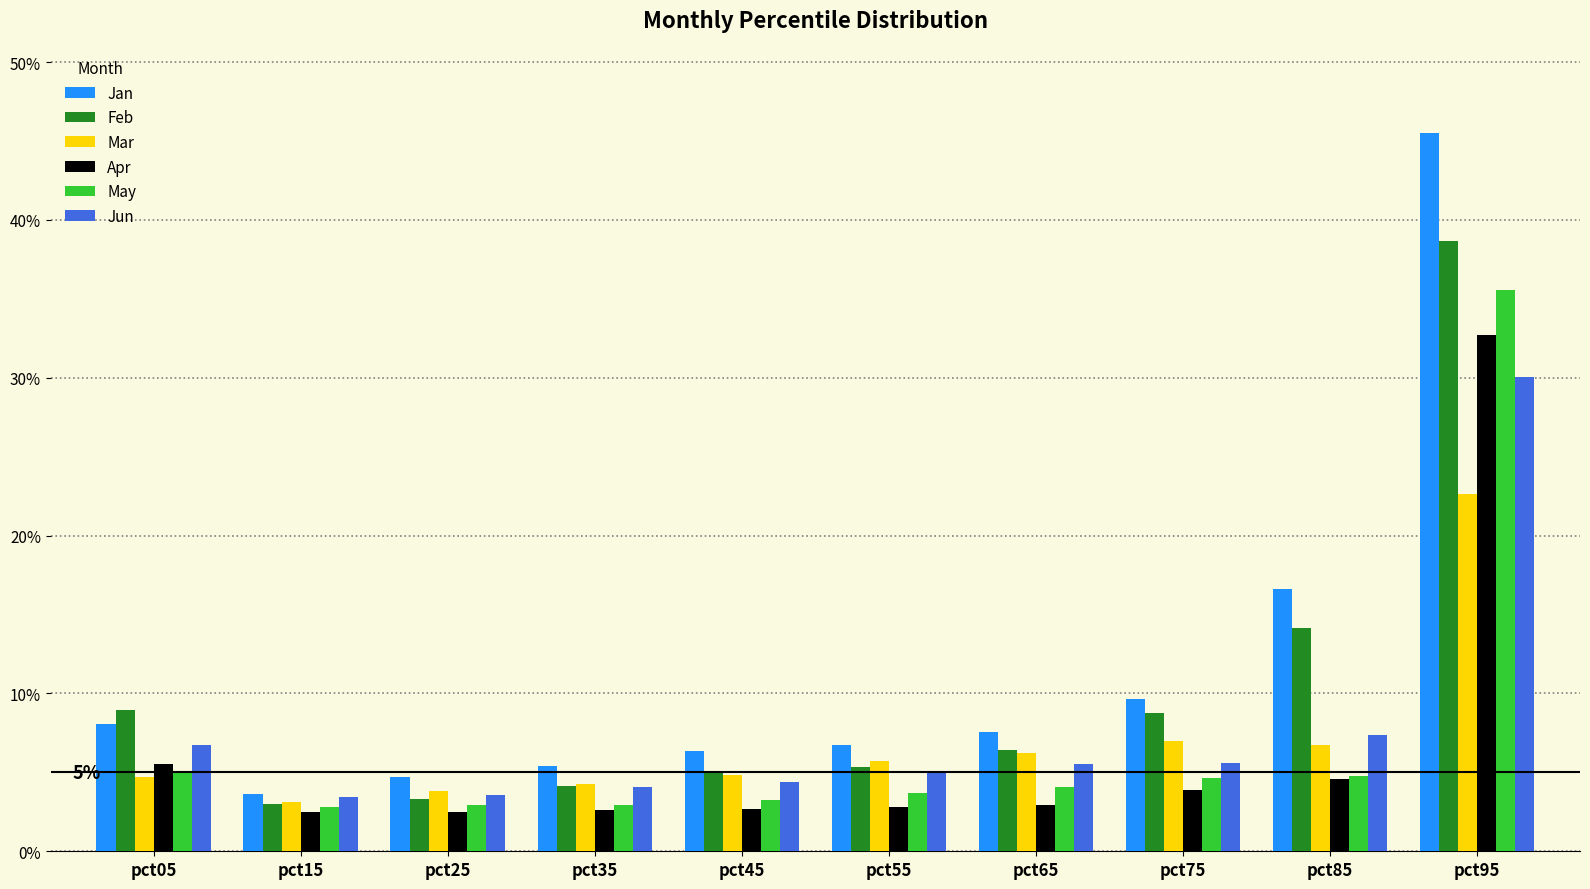

What is the average value of the Mar series?

0.1